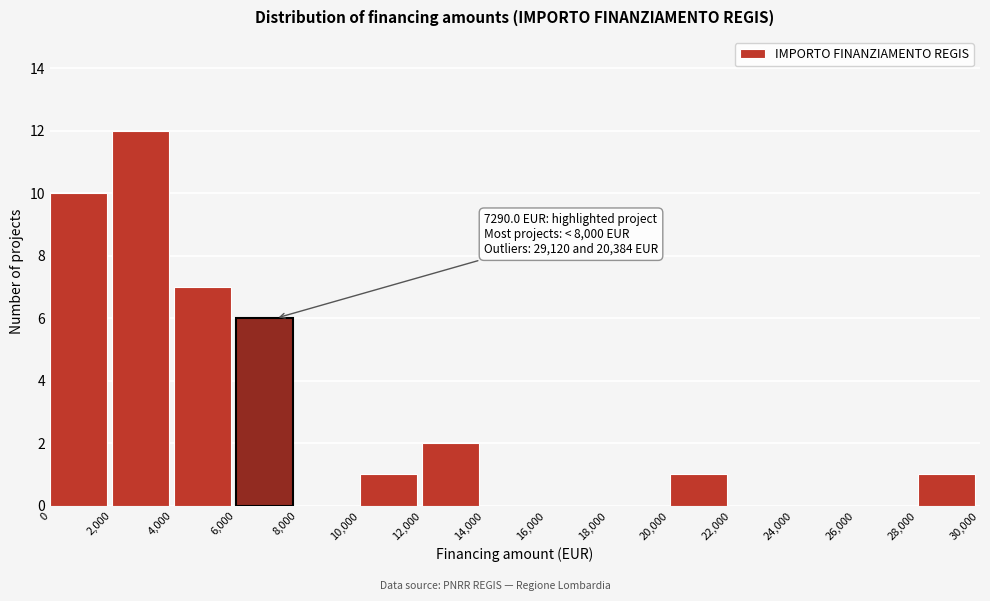

Over which range of the x-axis is the bar tallest?

2,000 to 4,000